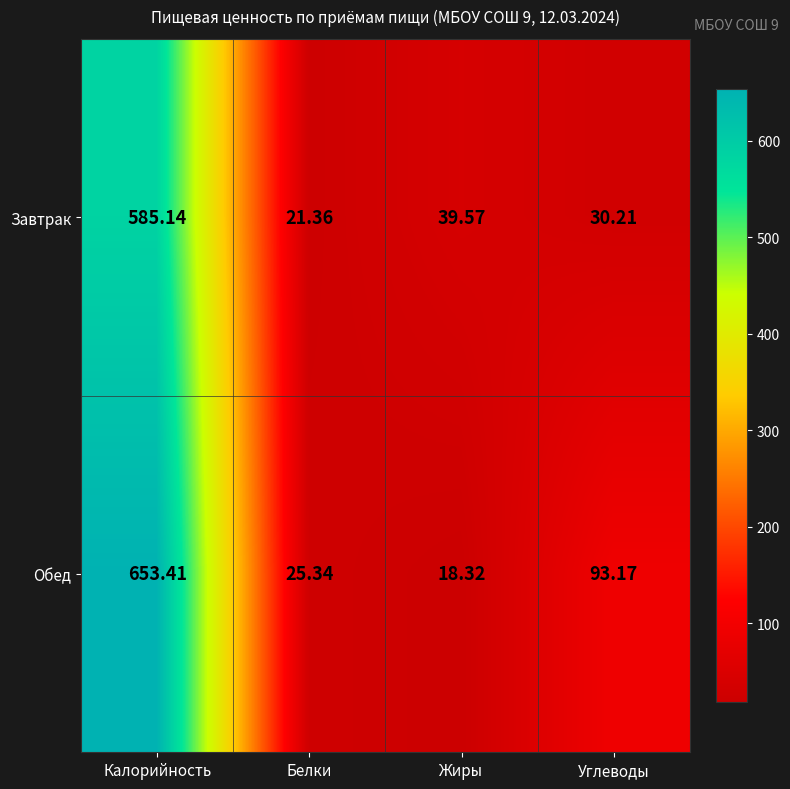

Count the number of data series in this chart.

2